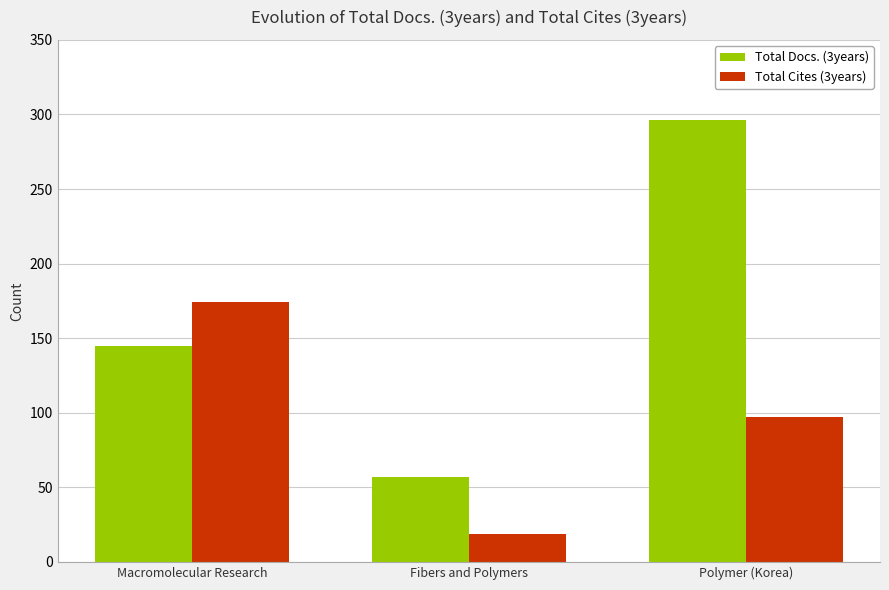

How many bars are there in each group?

2